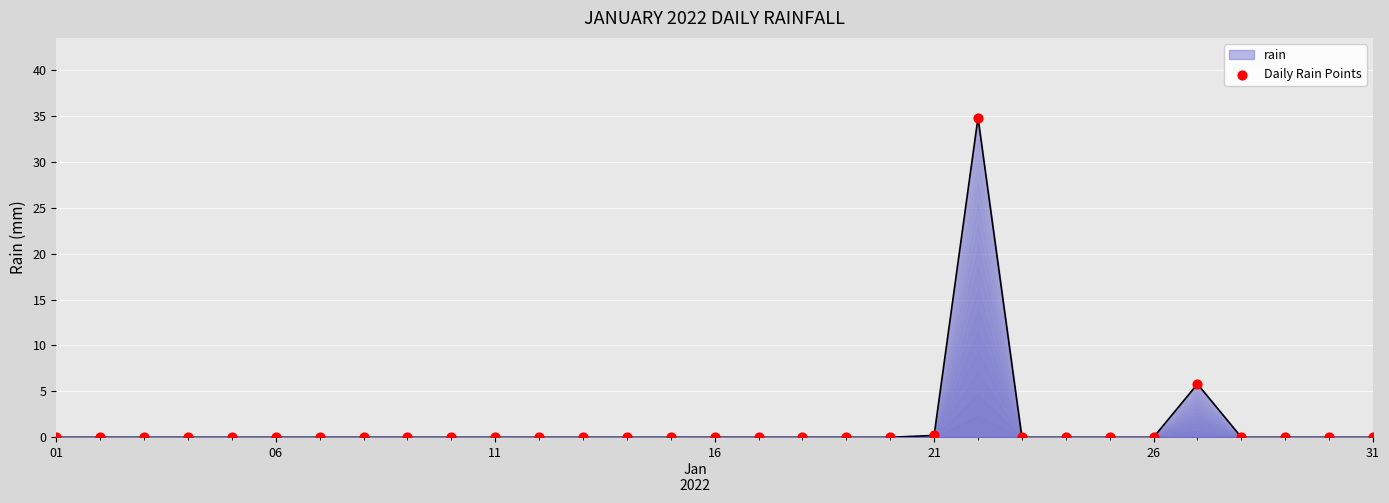

What is the greatest value displayed?

34.8